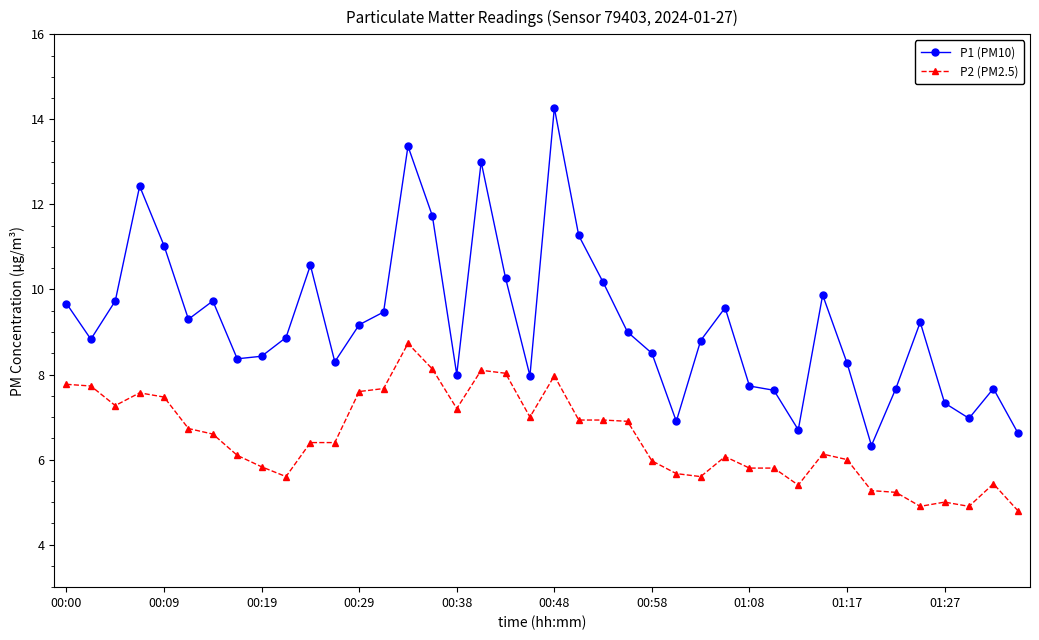

What is the smallest value displayed?

4.8